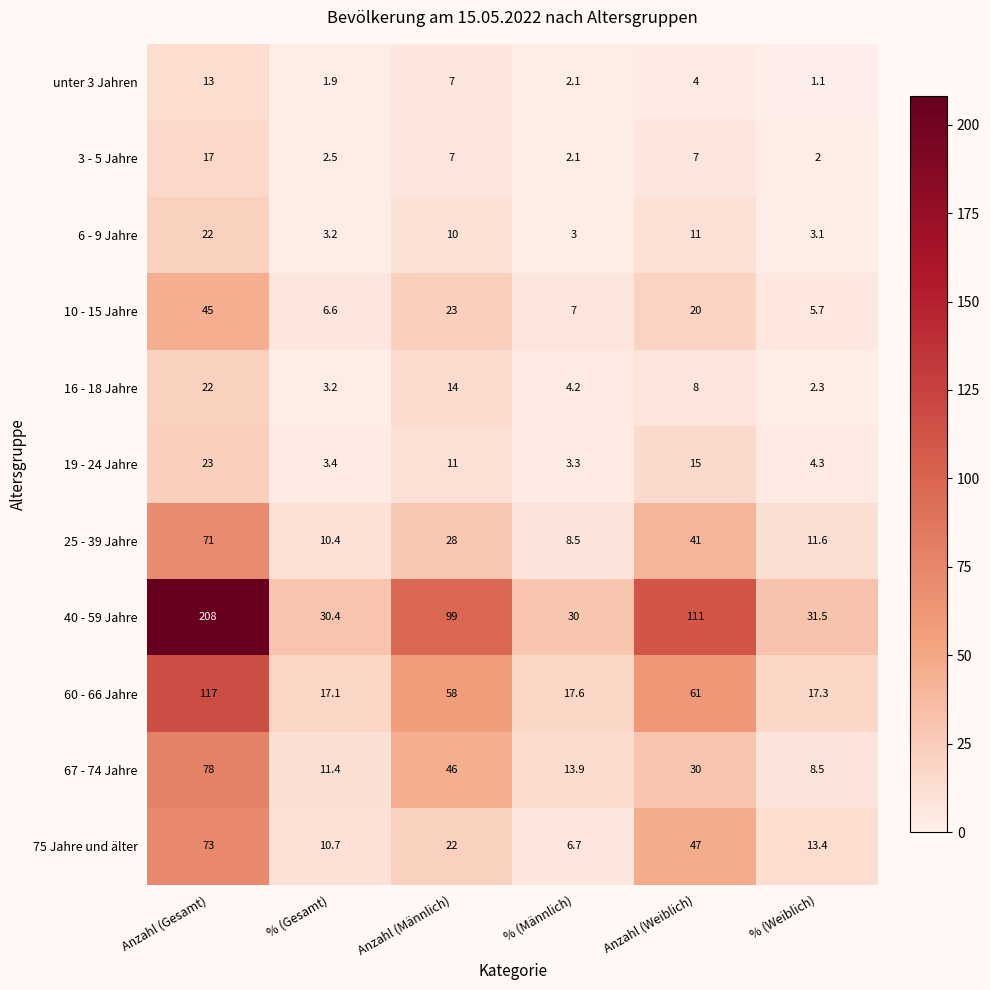

At which category is the sum across all series the highest?

Anzahl (Gesamt)